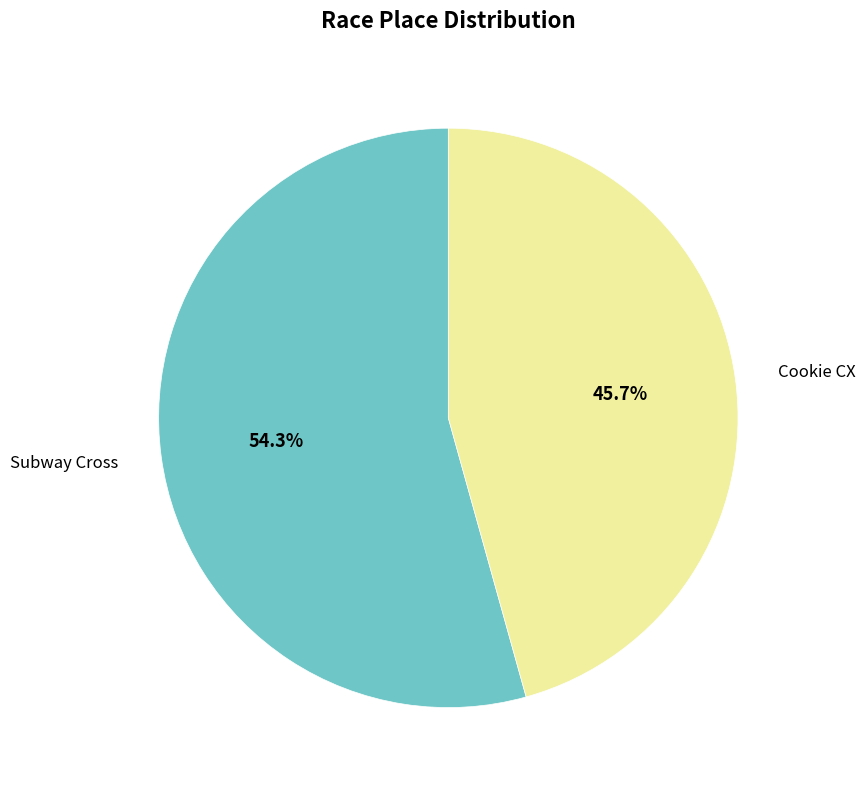

Which category has the smallest portion of the pie?

Cookie CX